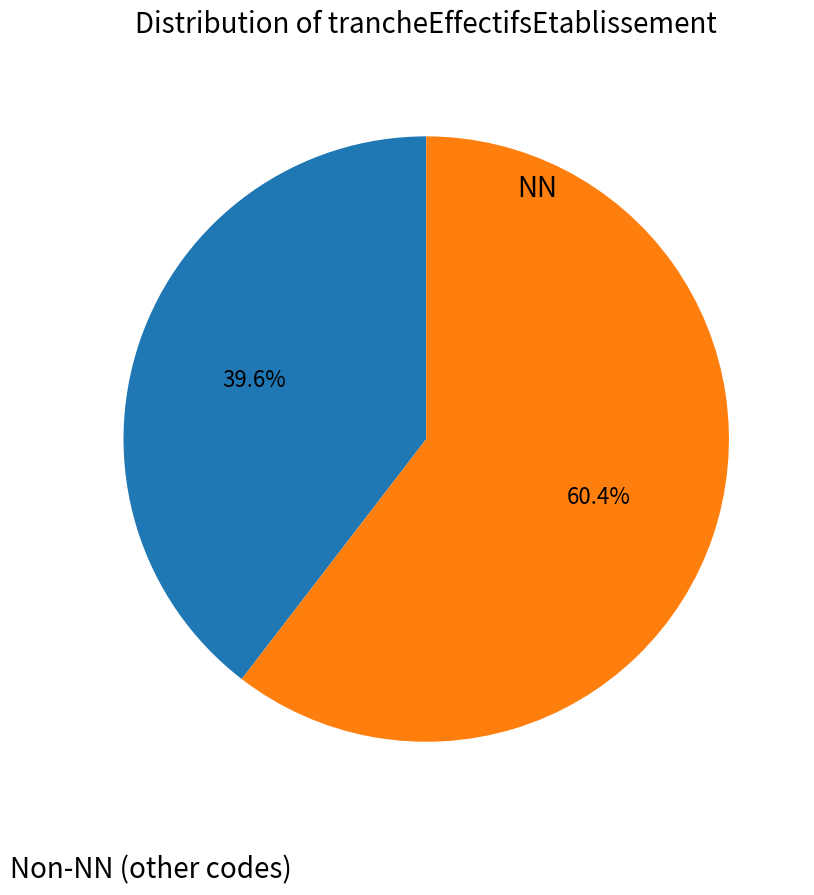

Is there a majority slice in this chart?

Yes